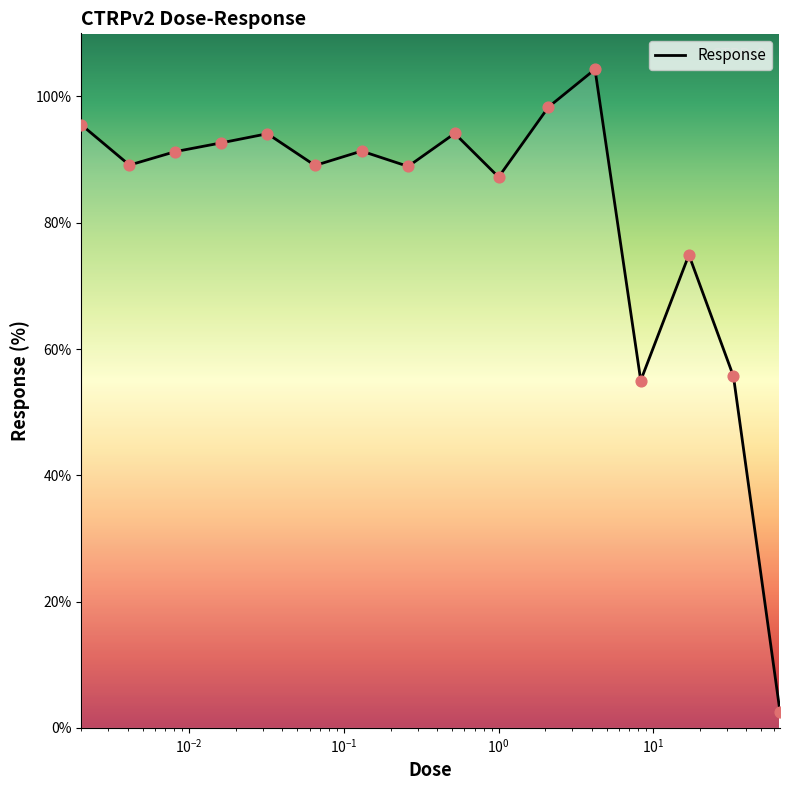

What is the smallest value displayed?

2.6